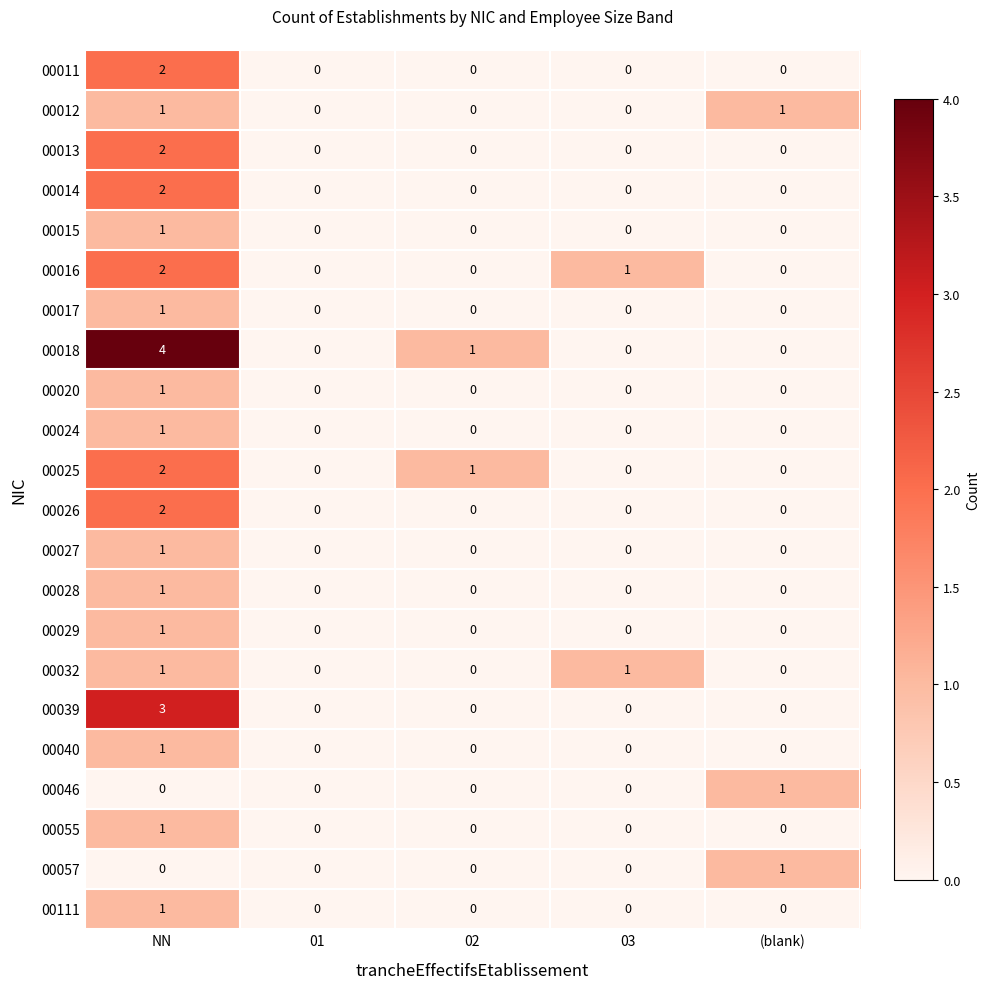

At which category does the chart reach its peak across all series?

NN